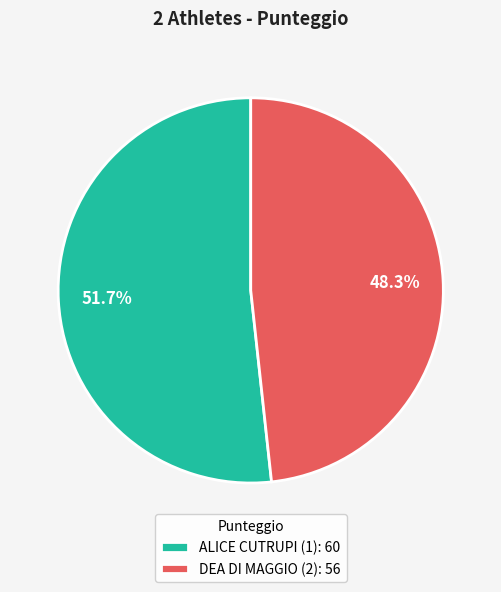

What percentage is the DEA DI MAGGIO (2) slice, to the nearest percent?

48%